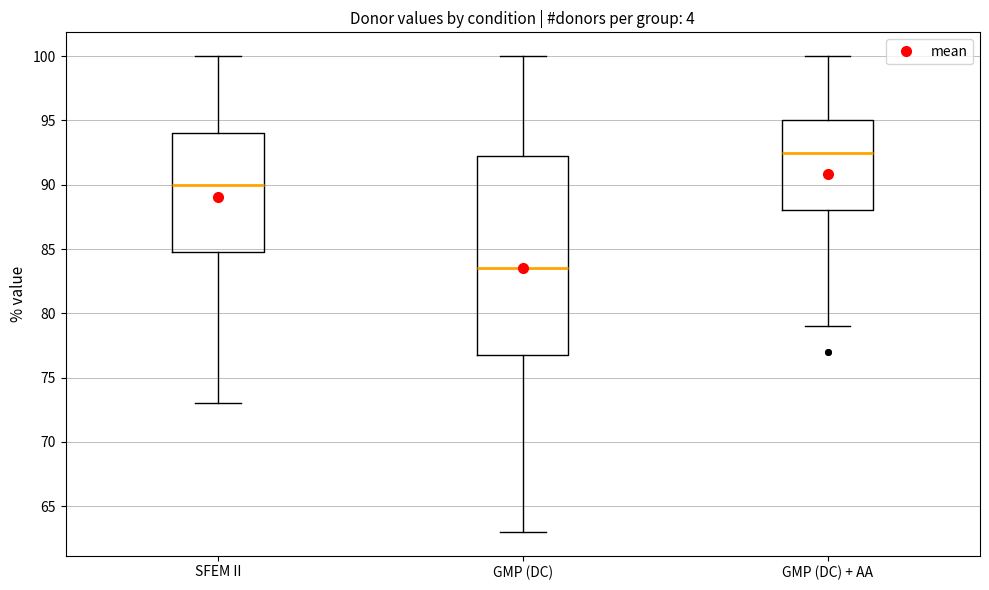

Where does the upper whisker of the box for SFEM II end on the y-axis? The values are not printed on the chart, so give them approximately, as read against the axis.

100.0